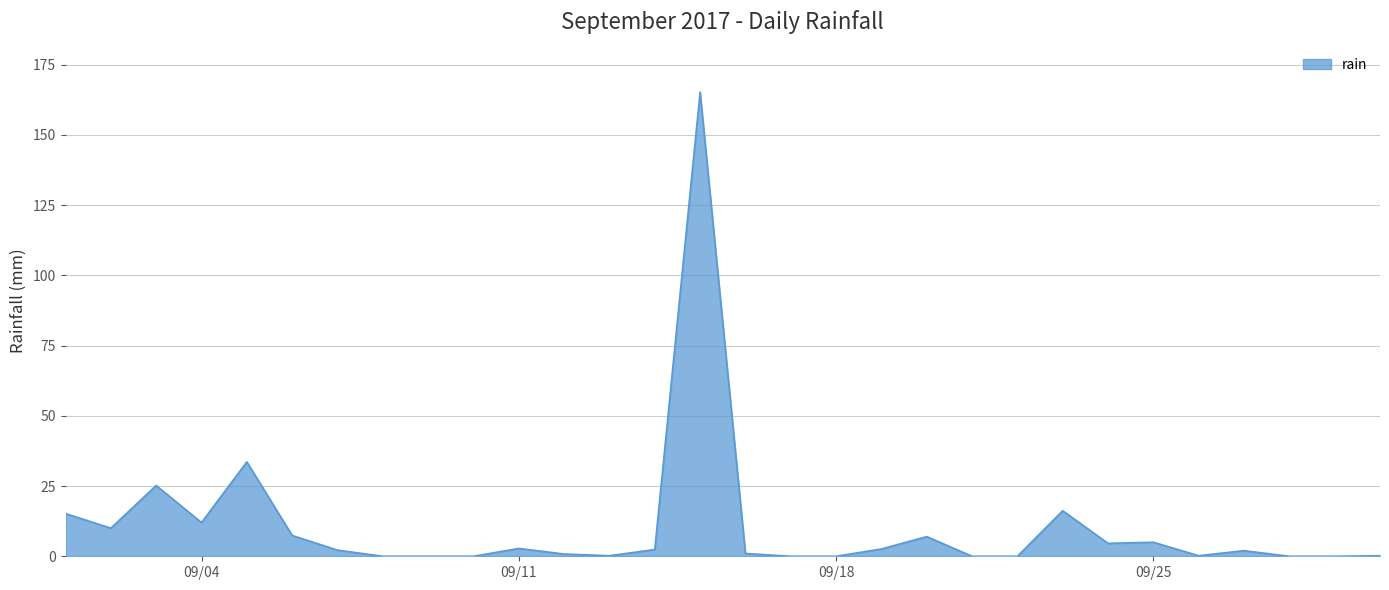

What is the difference between the maximum and minimum values?

165.2